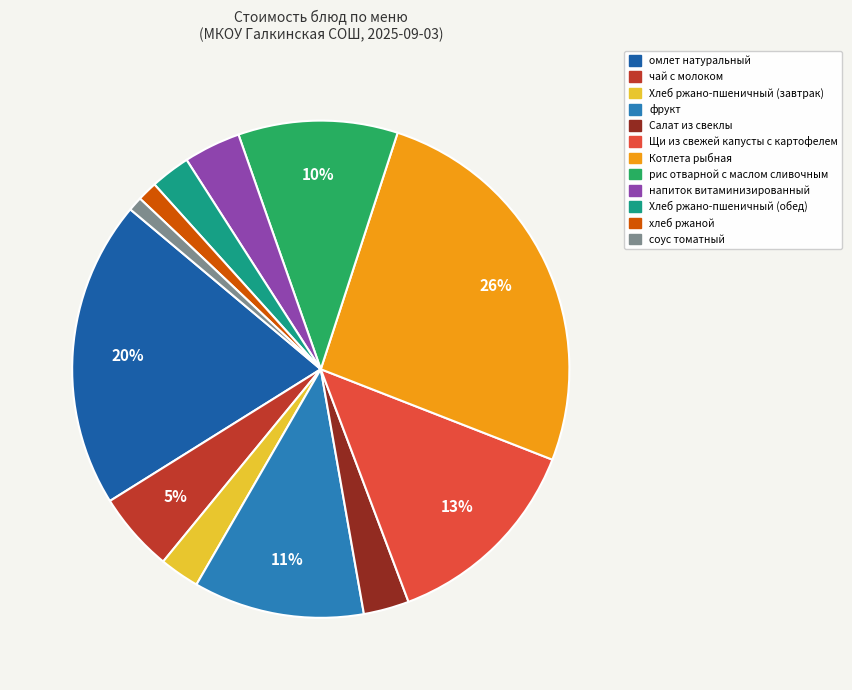

To the nearest percent, what is the difference between the чай с молоком and омлет натуральный slice percentages?

15%